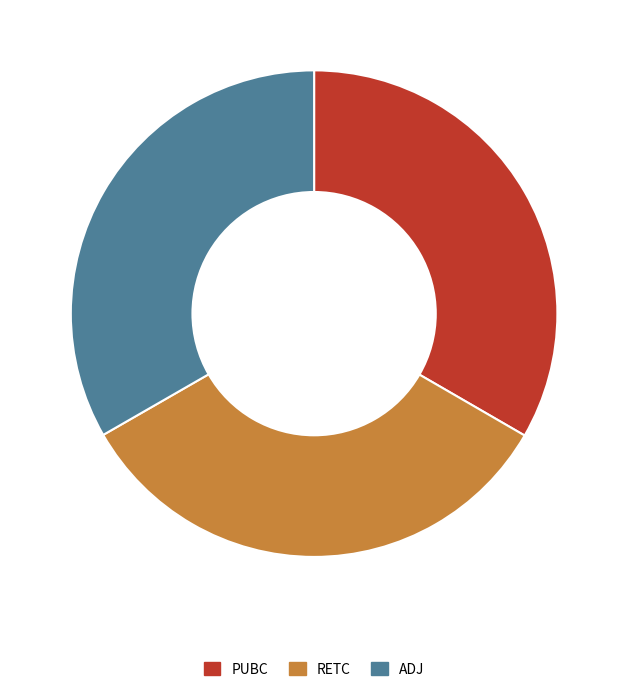

Is the sum of ADJ and RETC greater than half?

Yes